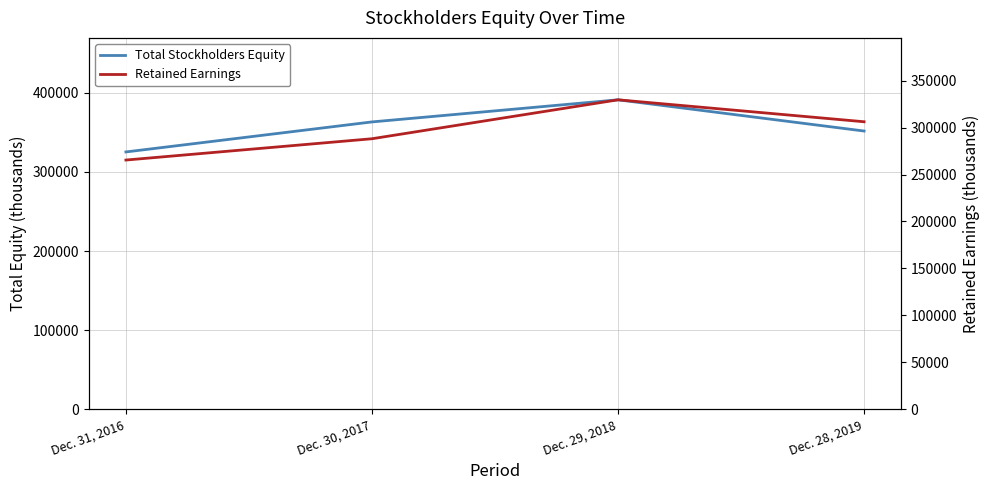

Is it true that Total Stockholders Equity equals 130863 at Dec. 29, 2018?

False